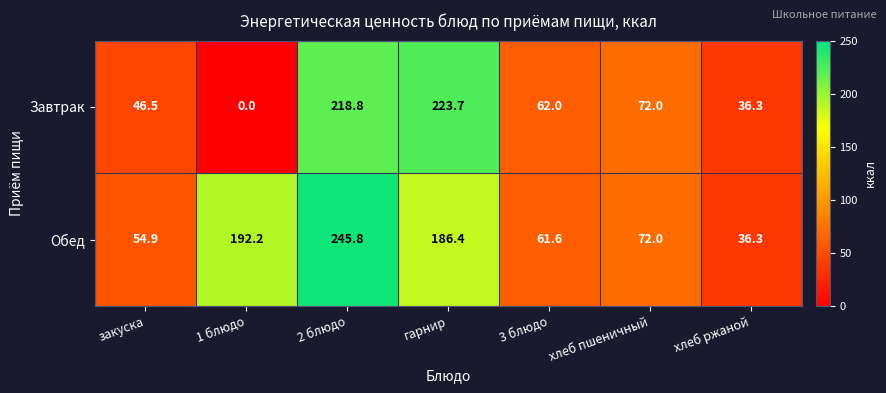

Reading left to right, transcribe all the data shown in this chart.

Завтрак: 46.5	0.0	218.8	223.7	62.0	72.0	36.3
Обед: 54.9	192.2	245.8	186.4	61.6	72.0	36.3